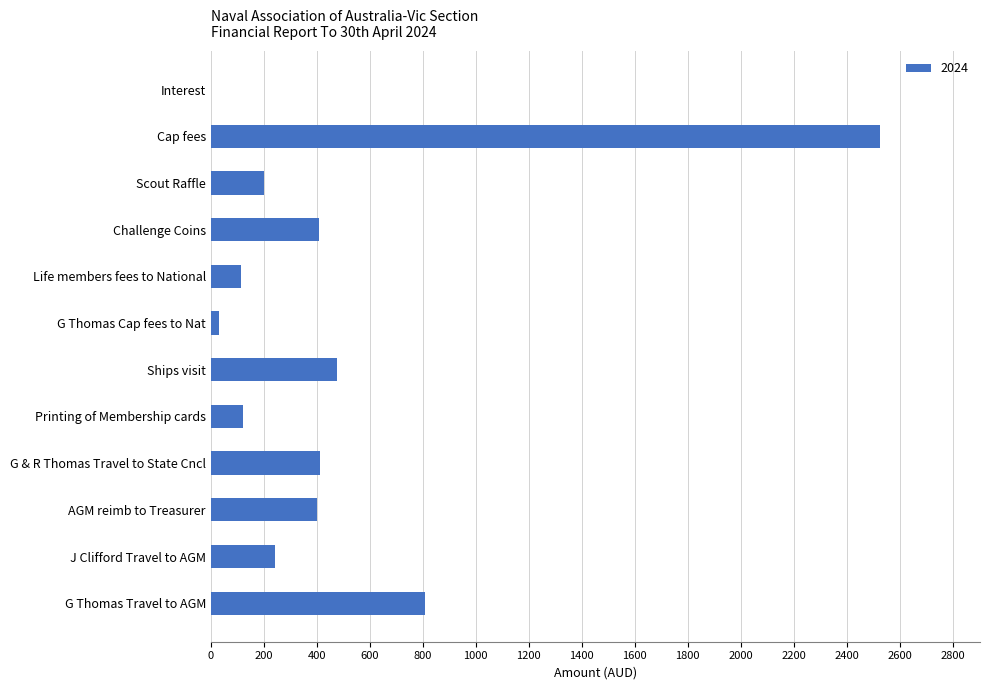

Between J Clifford Travel to AGM and G & R Thomas Travel to State Cncl, which is larger?

G & R Thomas Travel to State Cncl